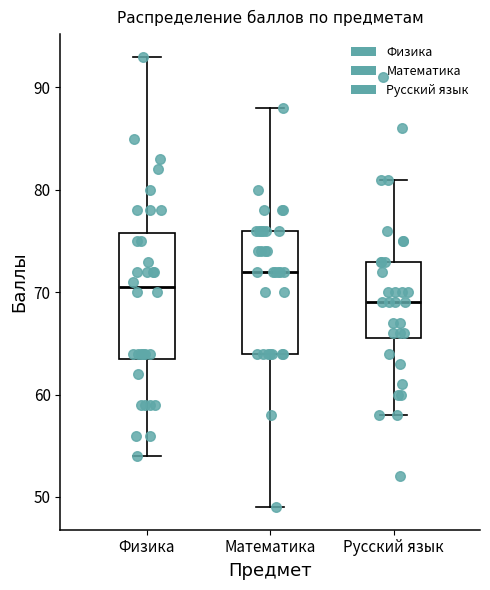

Which box's median line is the lowest?

Русский язык